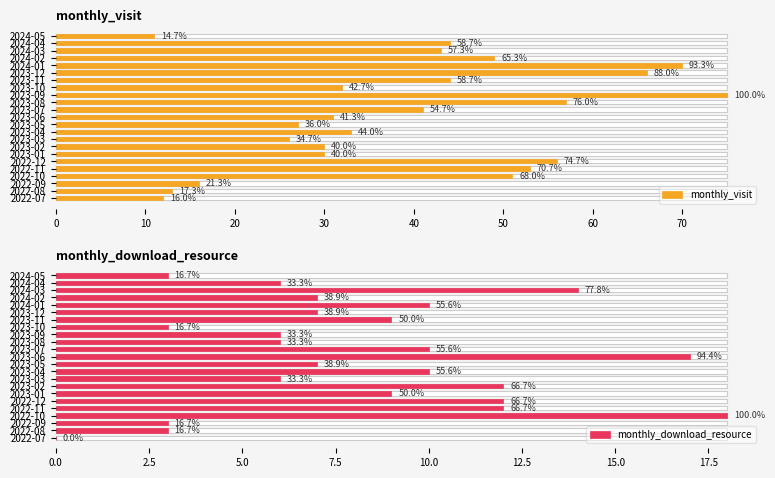

The value of monthly_download_resource at 60 is 3. True or false?

False